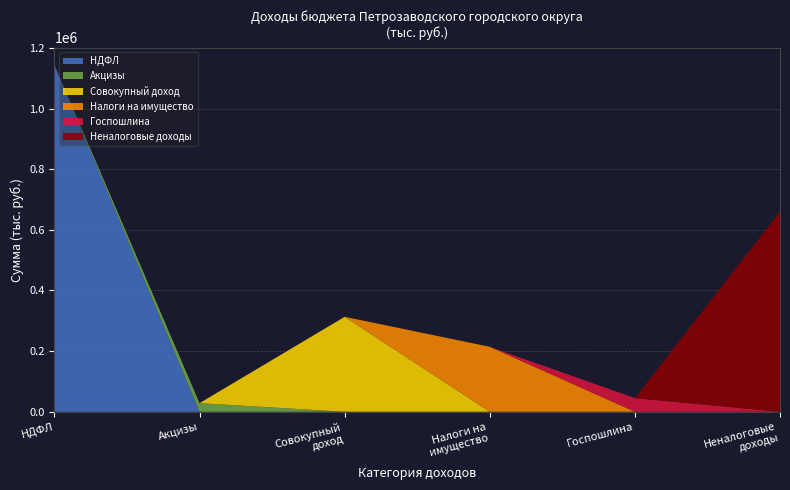

Reading left to right, list all the values displayed in this chart.

НДФЛ: 1143860.6	0.0	0.0	0.0	0.0	0.0
Акцизы: 0.0	28389.1	0.0	0.0	0.0	0.0
Совокупный доход: 0.0	0.0	313195.6	0.0	0.0	0.0
Налоги на имущество: 0.0	0.0	0.0	214268.6	0.0	0.0
Госпошлина: 0.0	0.0	0.0	0.0	45000.0	0.0
Неналоговые доходы: 0.0	0.0	0.0	0.0	0.0	660723.2